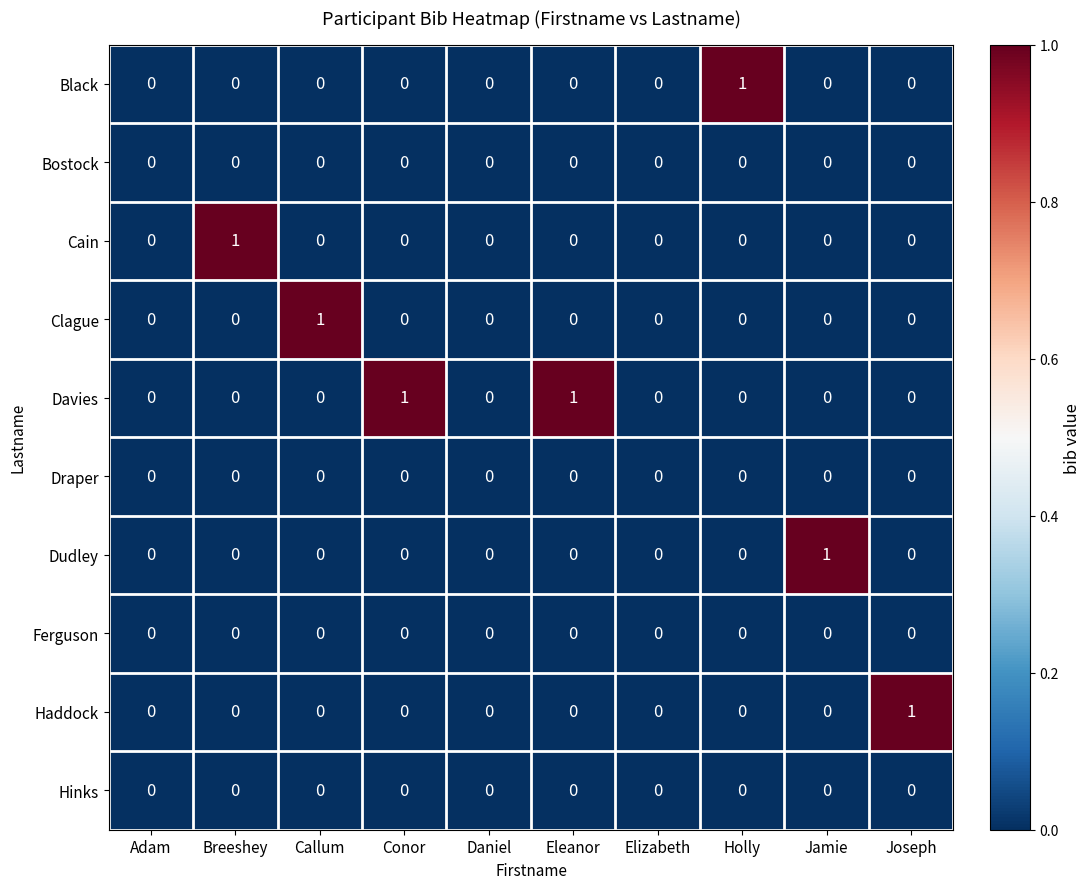

Which series has the largest total across all categories?

Davies